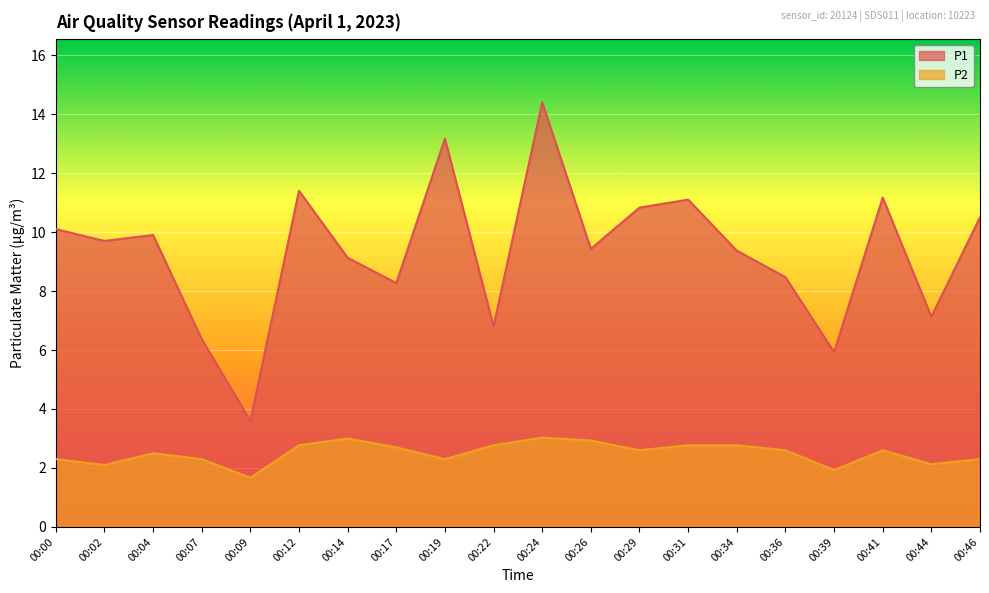

How many distinct data groups are displayed?

2